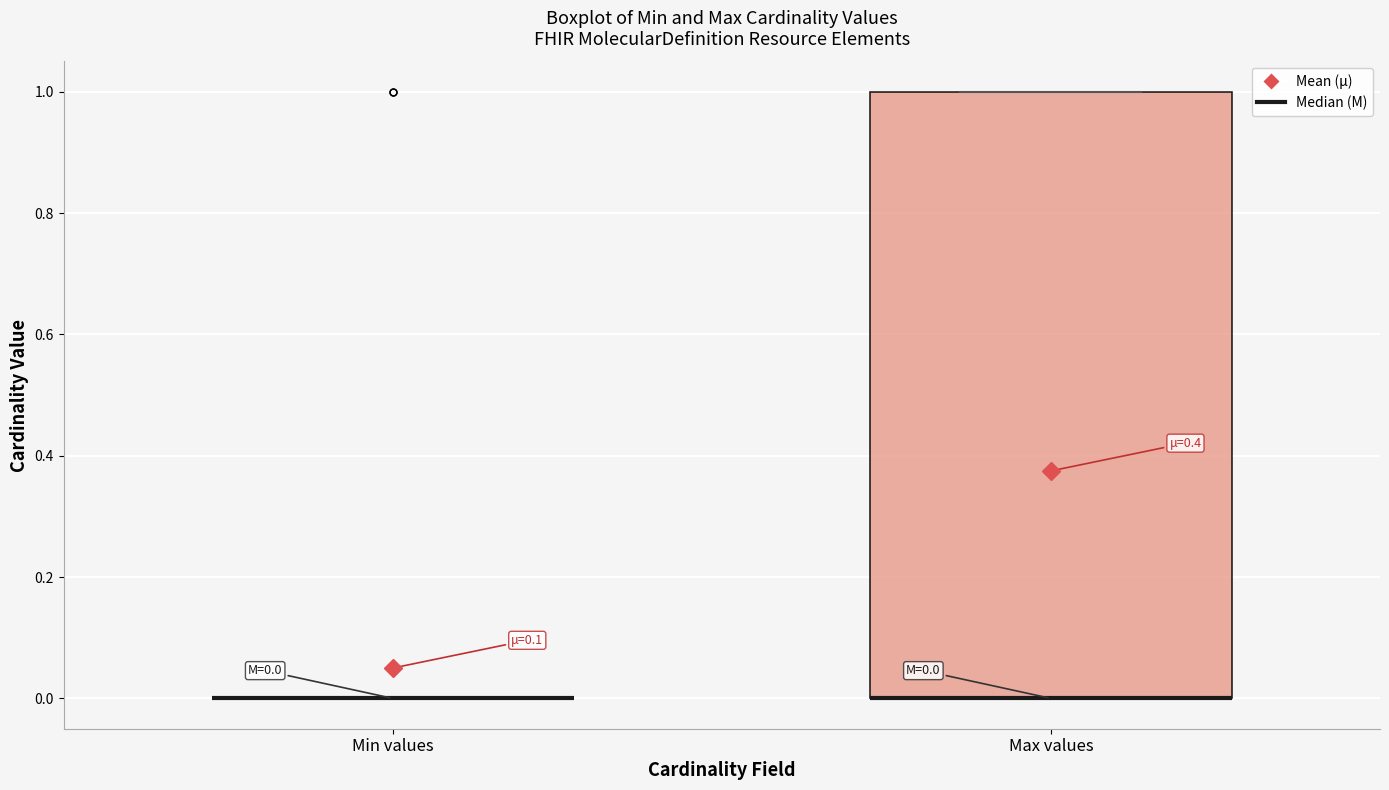

Comparing the boxes themselves (not the whiskers), which one is the tallest?

Max values